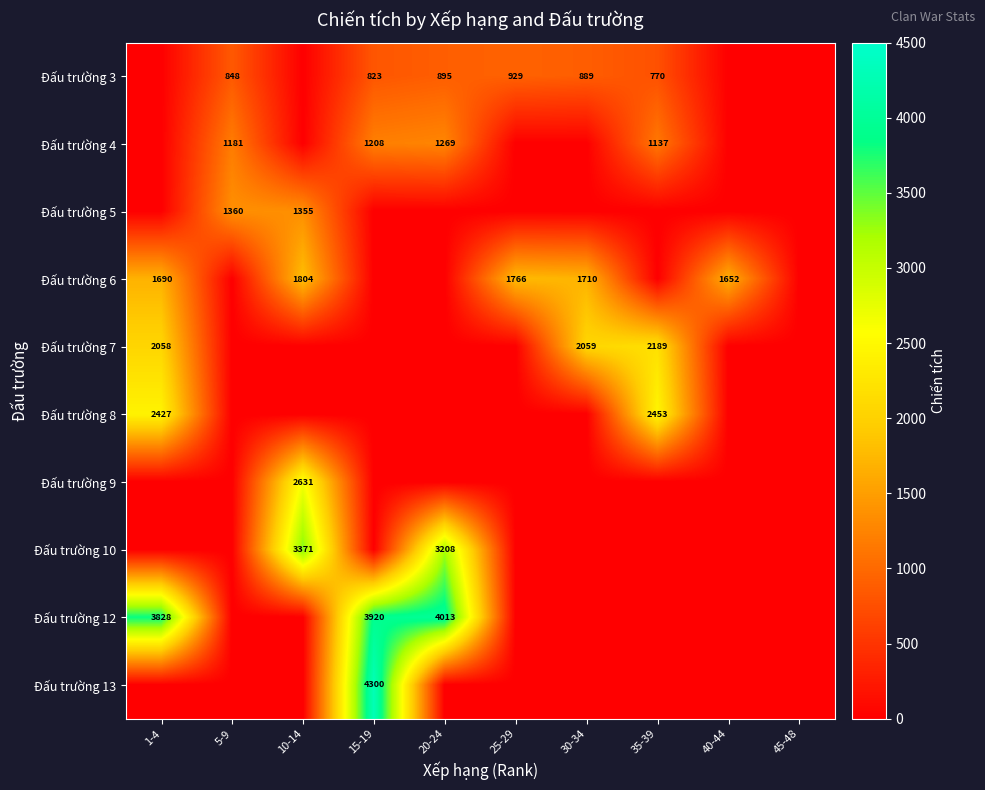

True or false: Đấu trường 7 has a value of 2189 at 35-39.

True